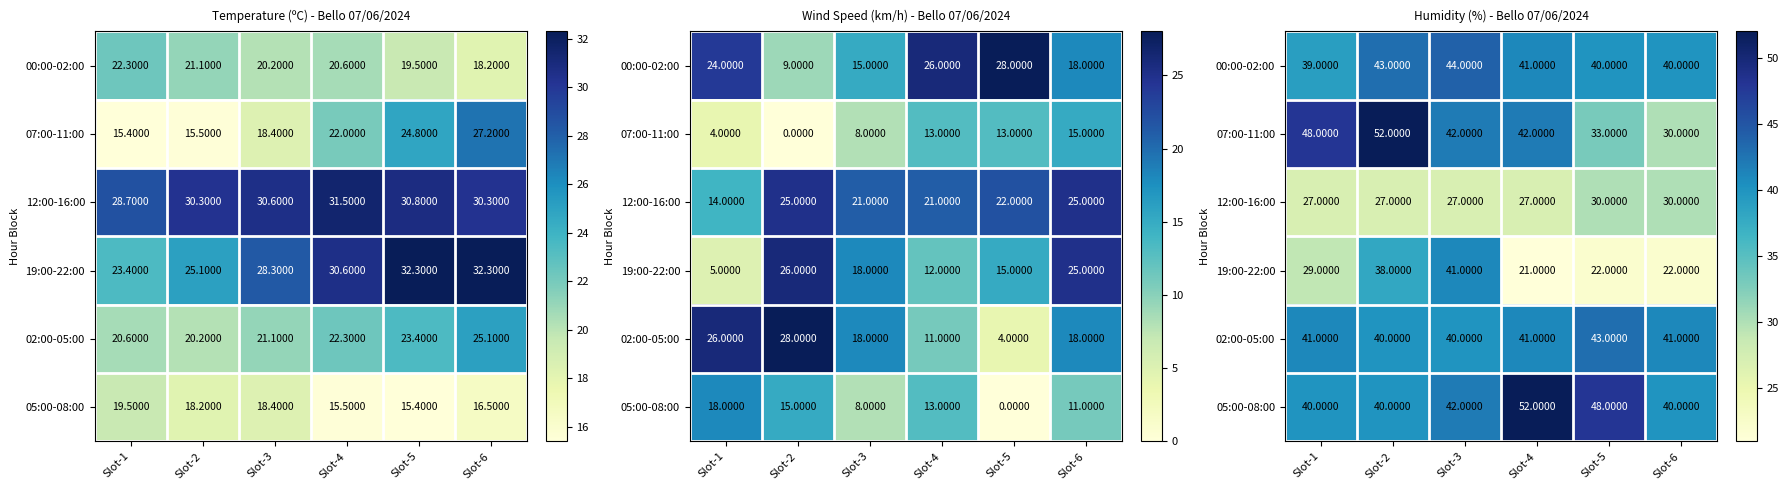

What is the greatest value displayed?

52